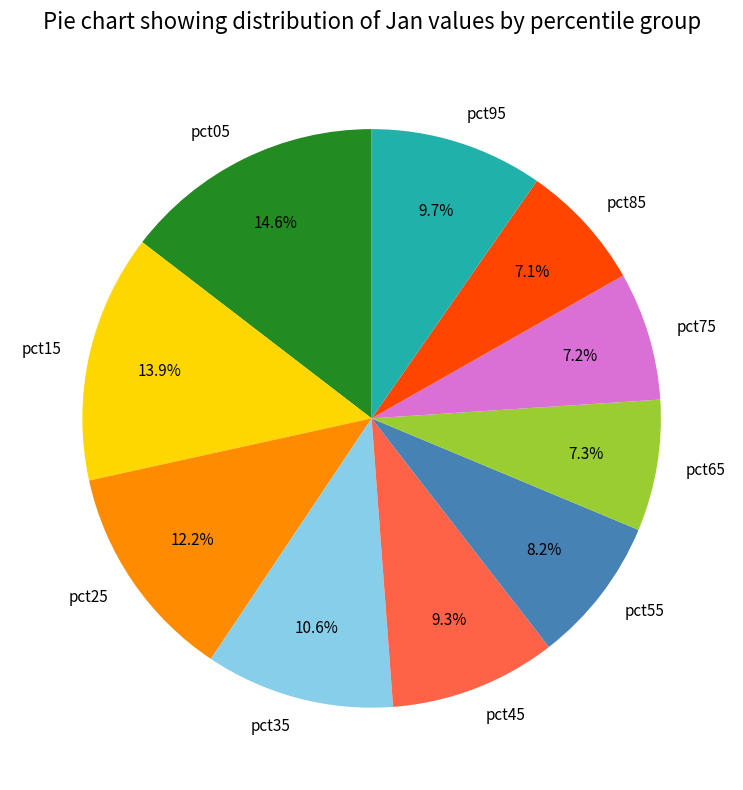

True or false: pct15 accounts for 29% of the total.

False